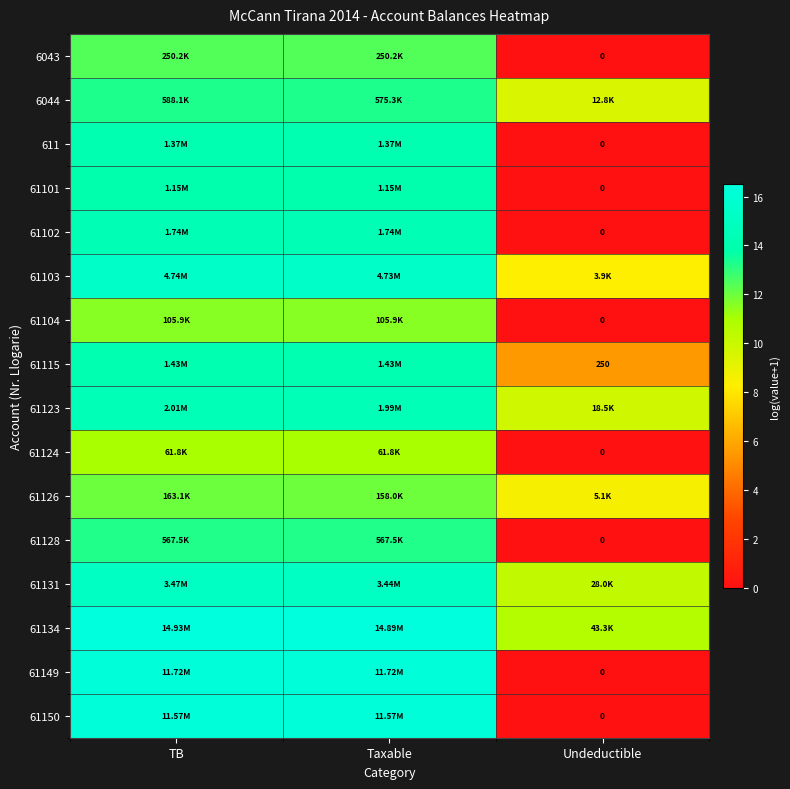

List the series in order of their peak value, highest first.

61134, 61149, 61150, 61103, 61131, 61123, 61102, 61115, 611, 61101, 6044, 61128, 6043, 61126, 61104, 61124